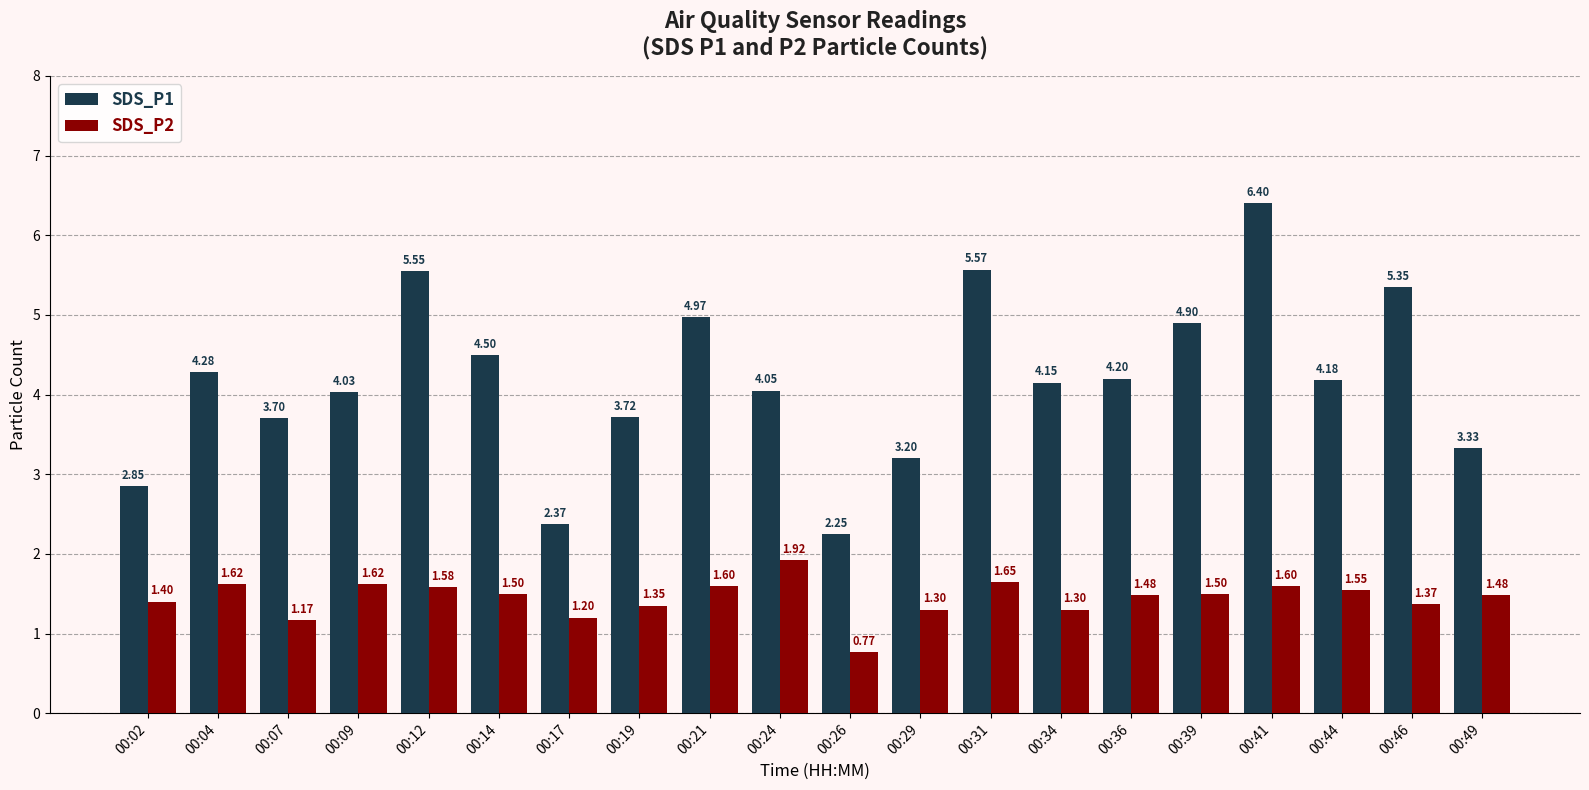

Rank the series by their average value, from highest to lowest.

SDS_P1, SDS_P2